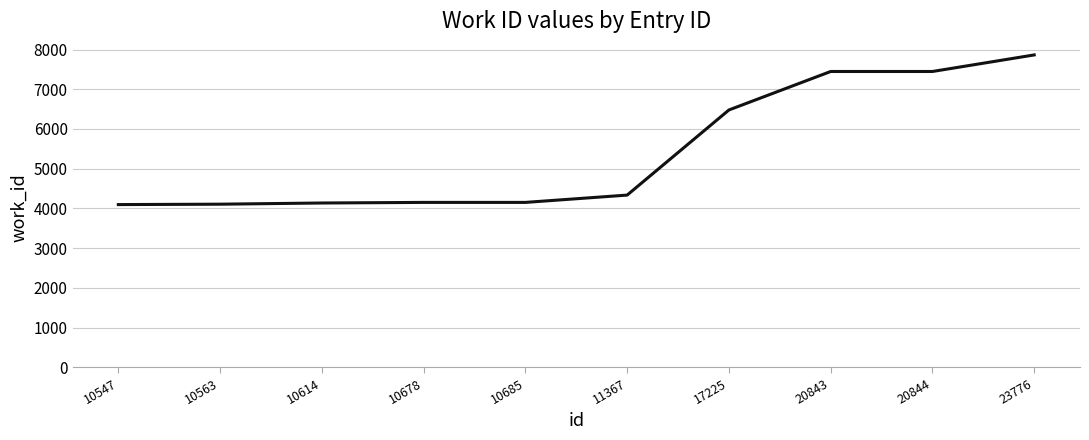

What is the difference between the values at 10614 and 17225?

2342